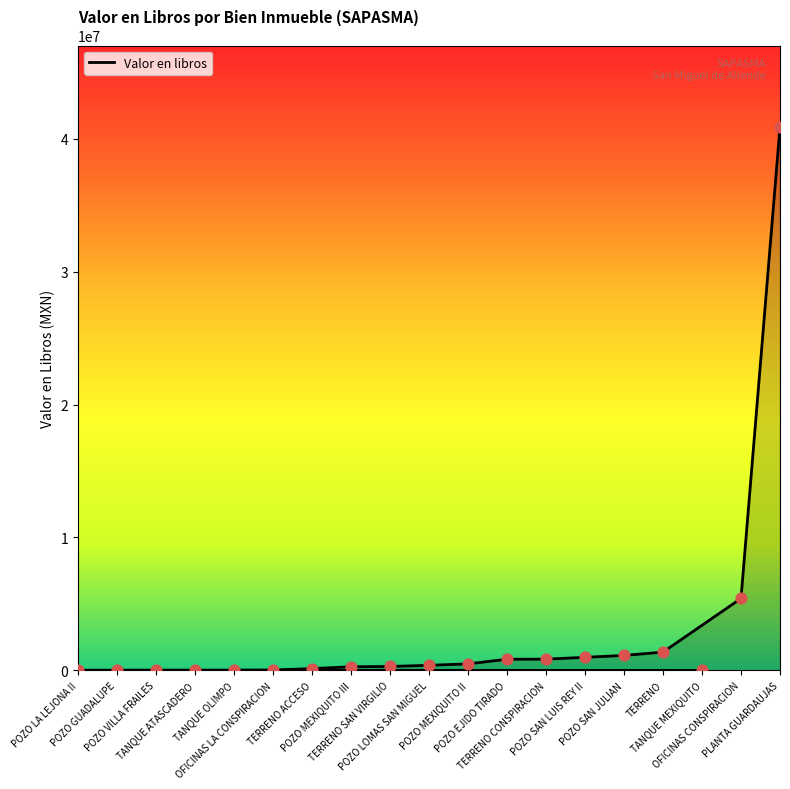

Approximately how many times larger is the value at POZO MEXIQUITO III compared to TANQUE OLIMPO?

12.8